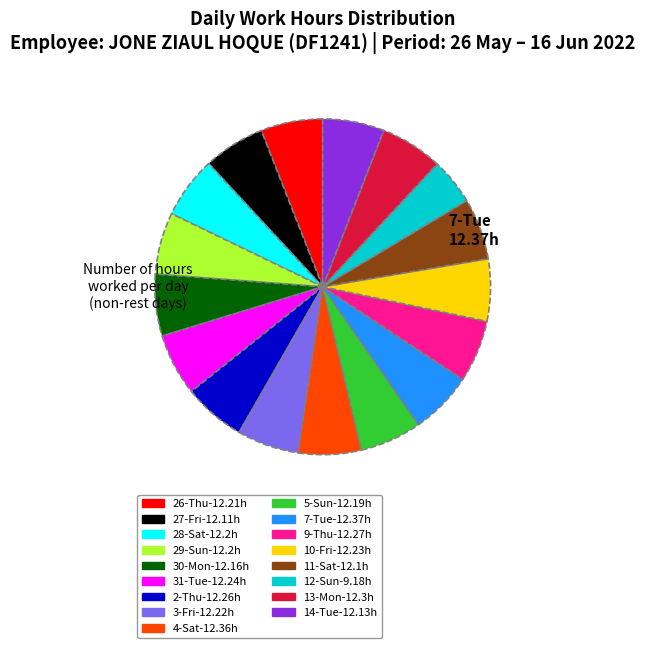

Does any single category account for the majority?

No